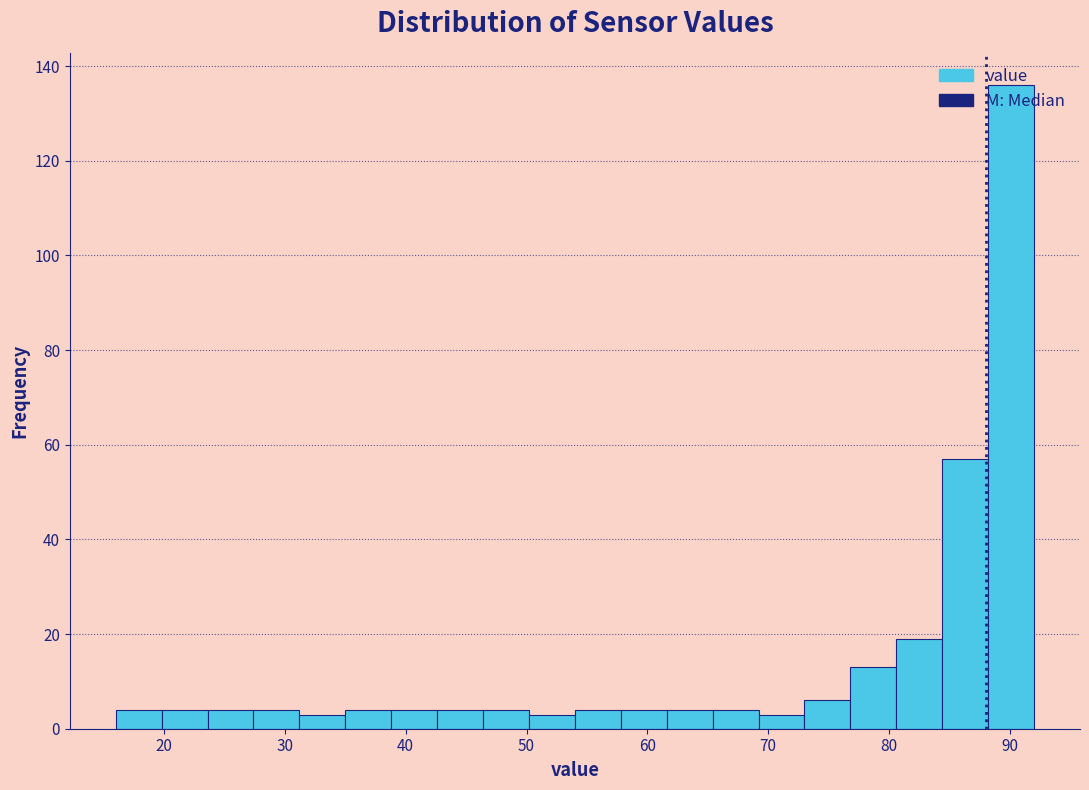

Read against the x-axis, roughly where is the centre of the tallest bar?

90